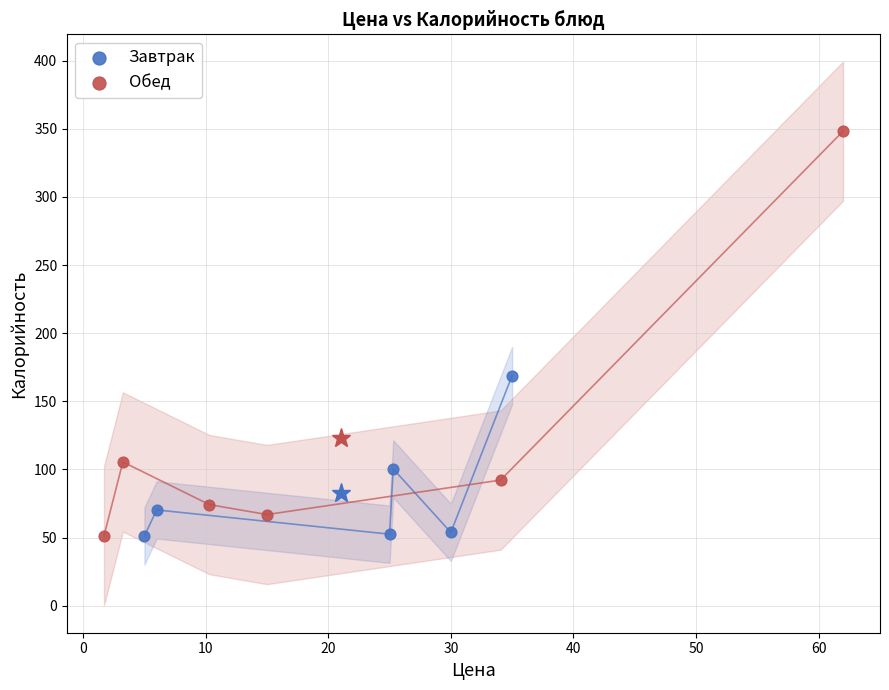

Which series reaches the maximum Y coordinate?

Обед